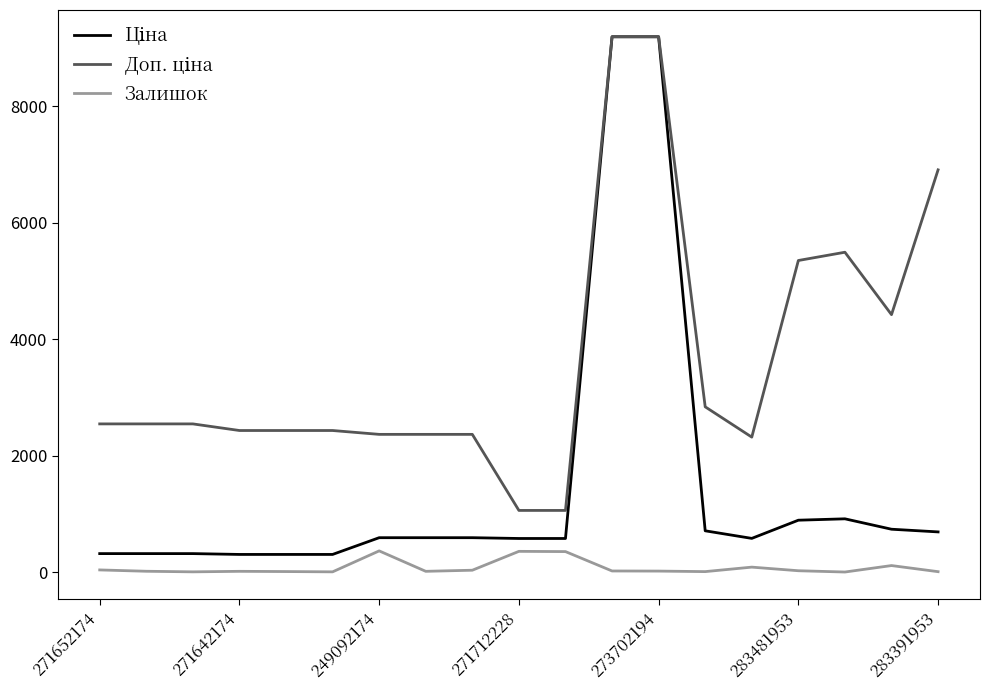

Does the chart have visible grid lines?

No